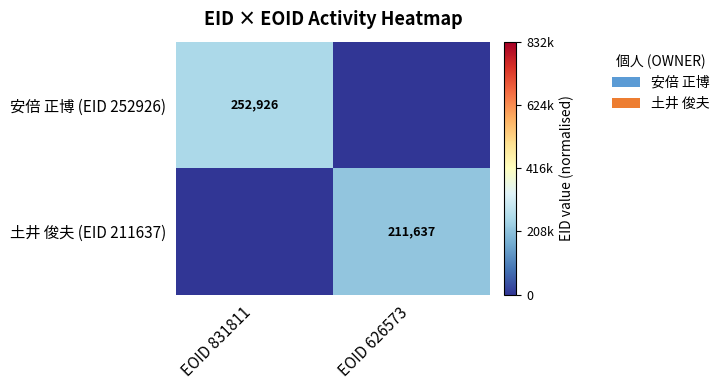

The 土井 俊夫 (EID 211637) series shows 125703 at EOID 626573. True or false?

False